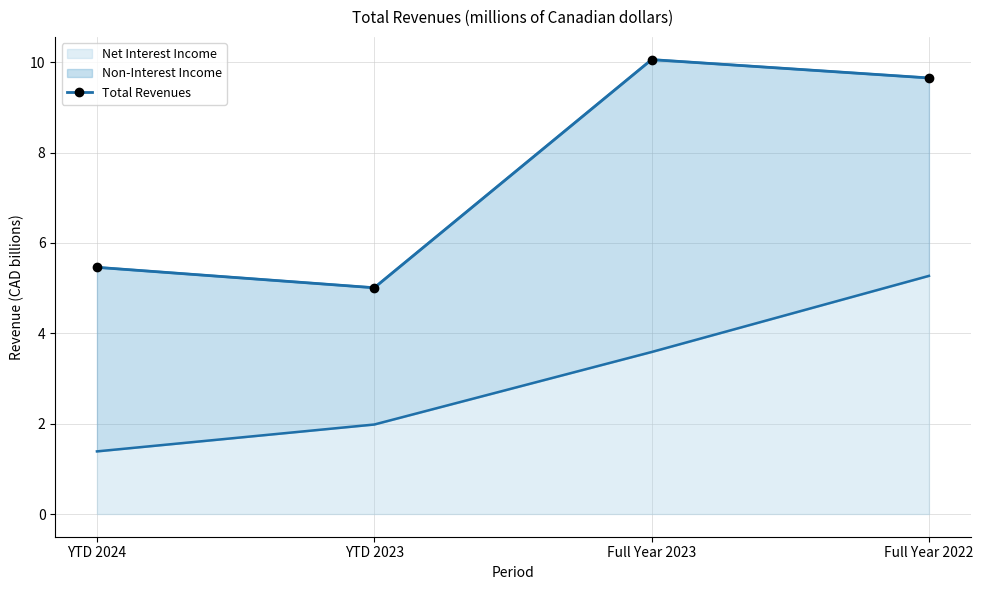

What is the smallest value displayed?

5.0